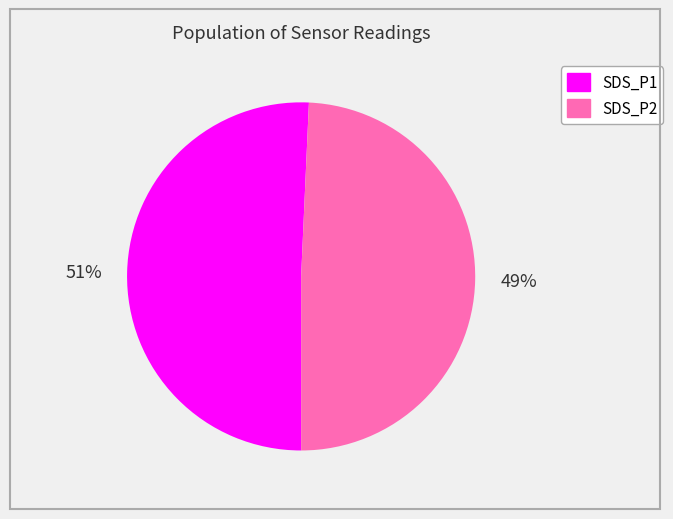

Rank the categories by value from highest to lowest.

SDS_P1, SDS_P2